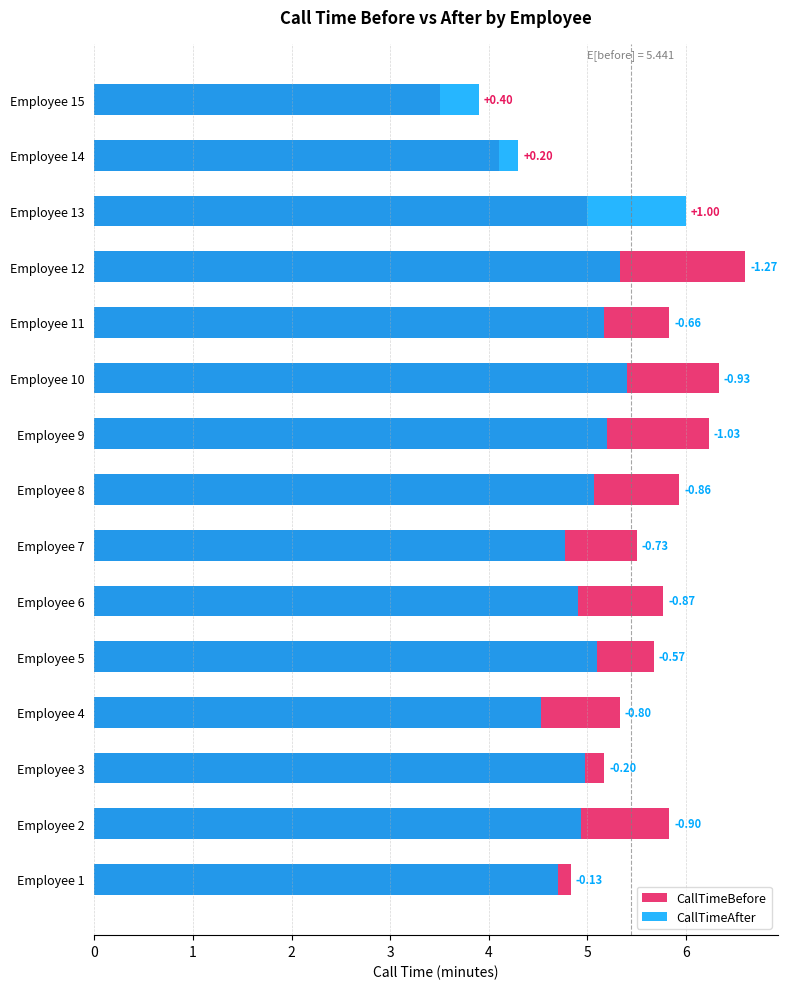

What is the lowest value of the CallTimeAfter series?

3.9